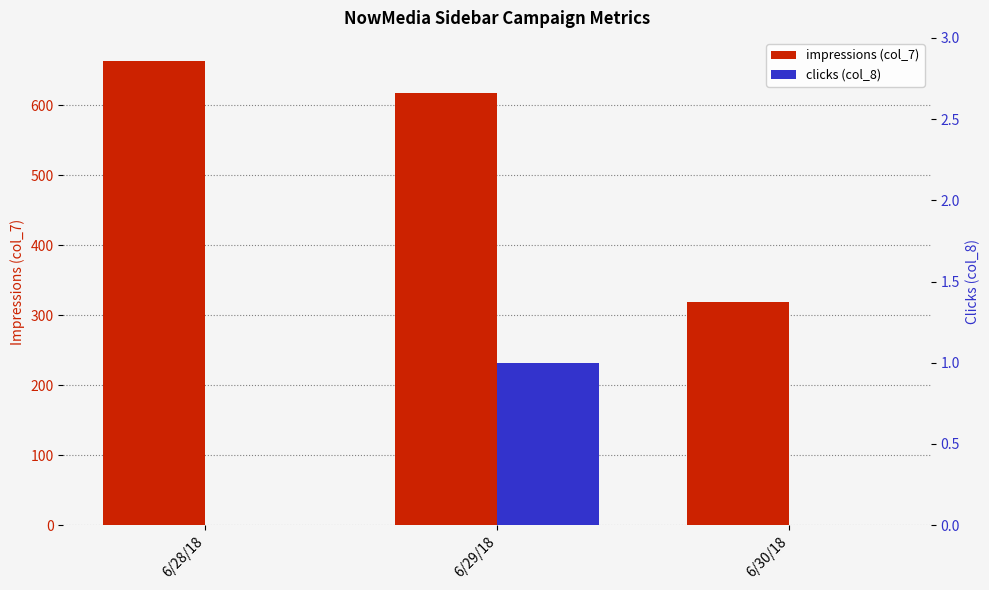

What is the spread (max minus min) of values at 6/28/18?

663